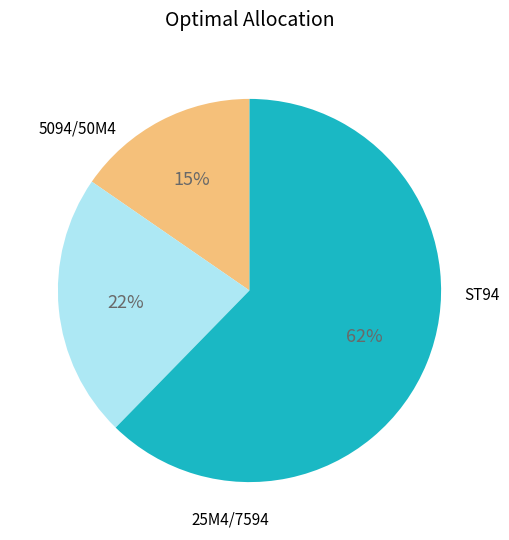

To the nearest percent, what is the difference between the largest and smallest slice percentages?

47%